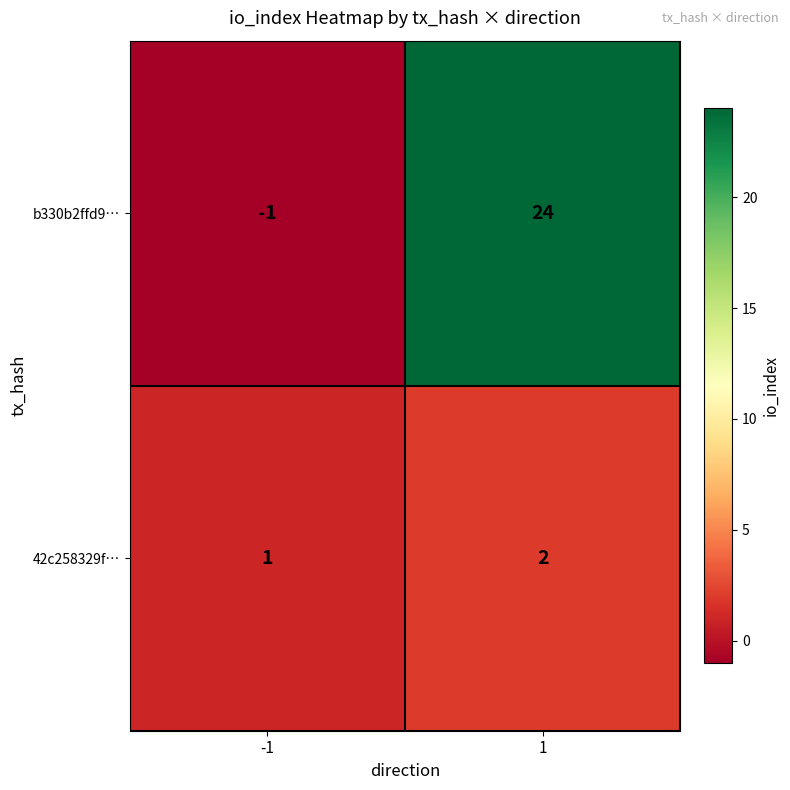

Which series has the widest spread of values?

b330b2ffd9…